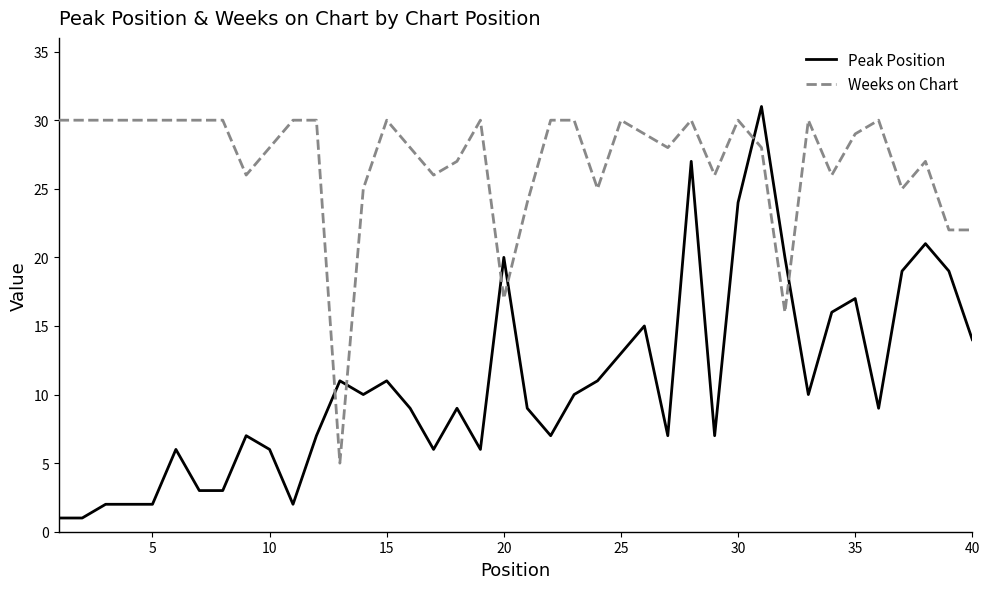

Rank the series by their average value, from highest to lowest.

Weeks on Chart, Peak Position